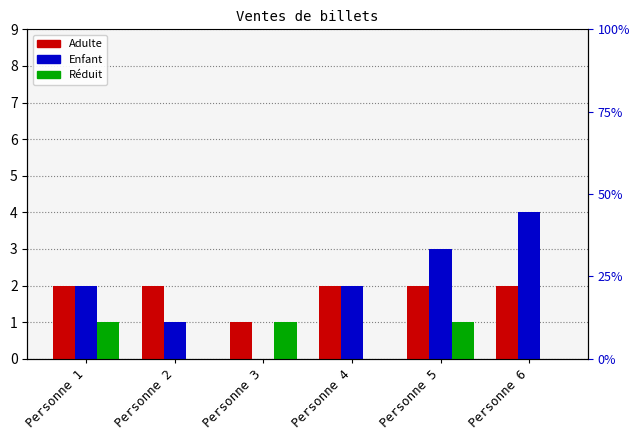

The Réduit series shows 1 at Personne 5. True or false?

False